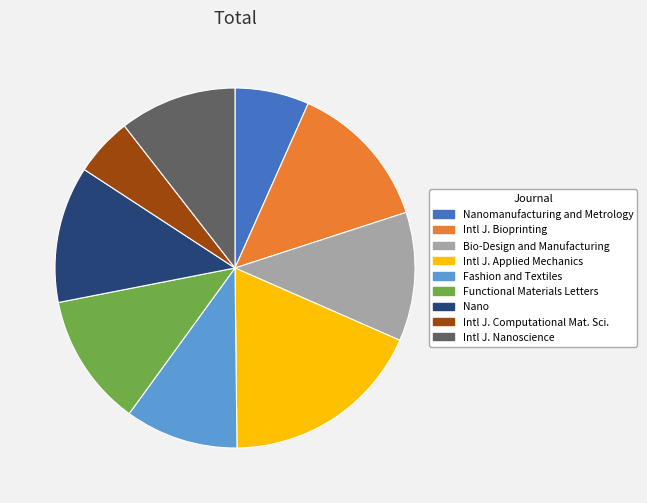

Which category has the smallest portion of the pie?

Intl J. Computational Mat. Sci.